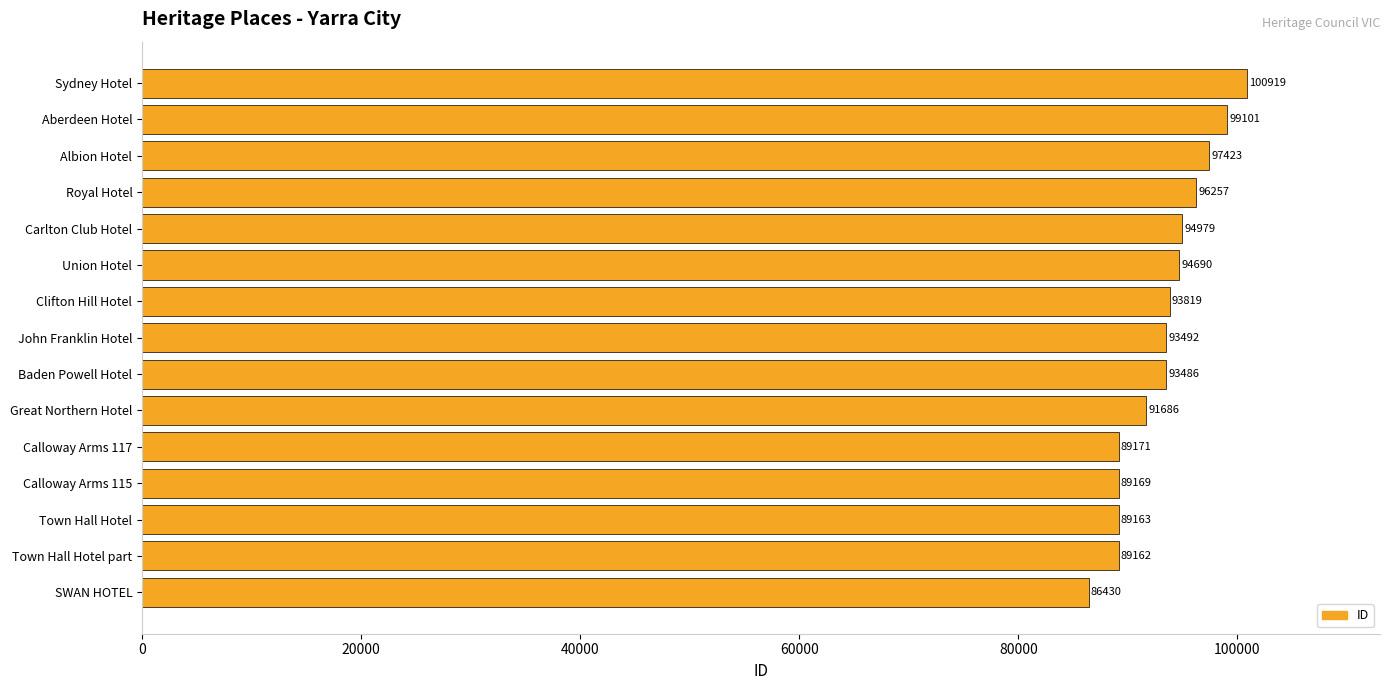

Rank the categories by value from highest to lowest.

Sydney Hotel, Aberdeen Hotel, Albion Hotel, Royal Hotel, Carlton Club Hotel, Union Hotel, Clifton Hill Hotel, John Franklin Hotel, Baden Powell Hotel, Great Northern Hotel, Calloway Arms 117, Calloway Arms 115, Town Hall Hotel, Town Hall Hotel part, SWAN HOTEL